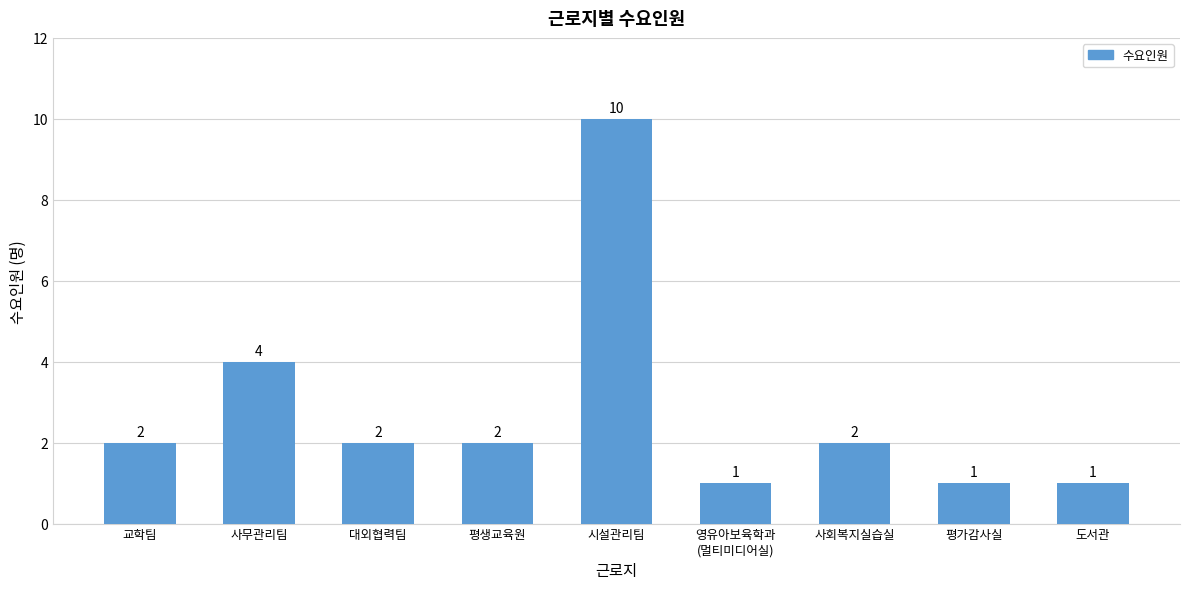

What is the smallest value displayed?

1